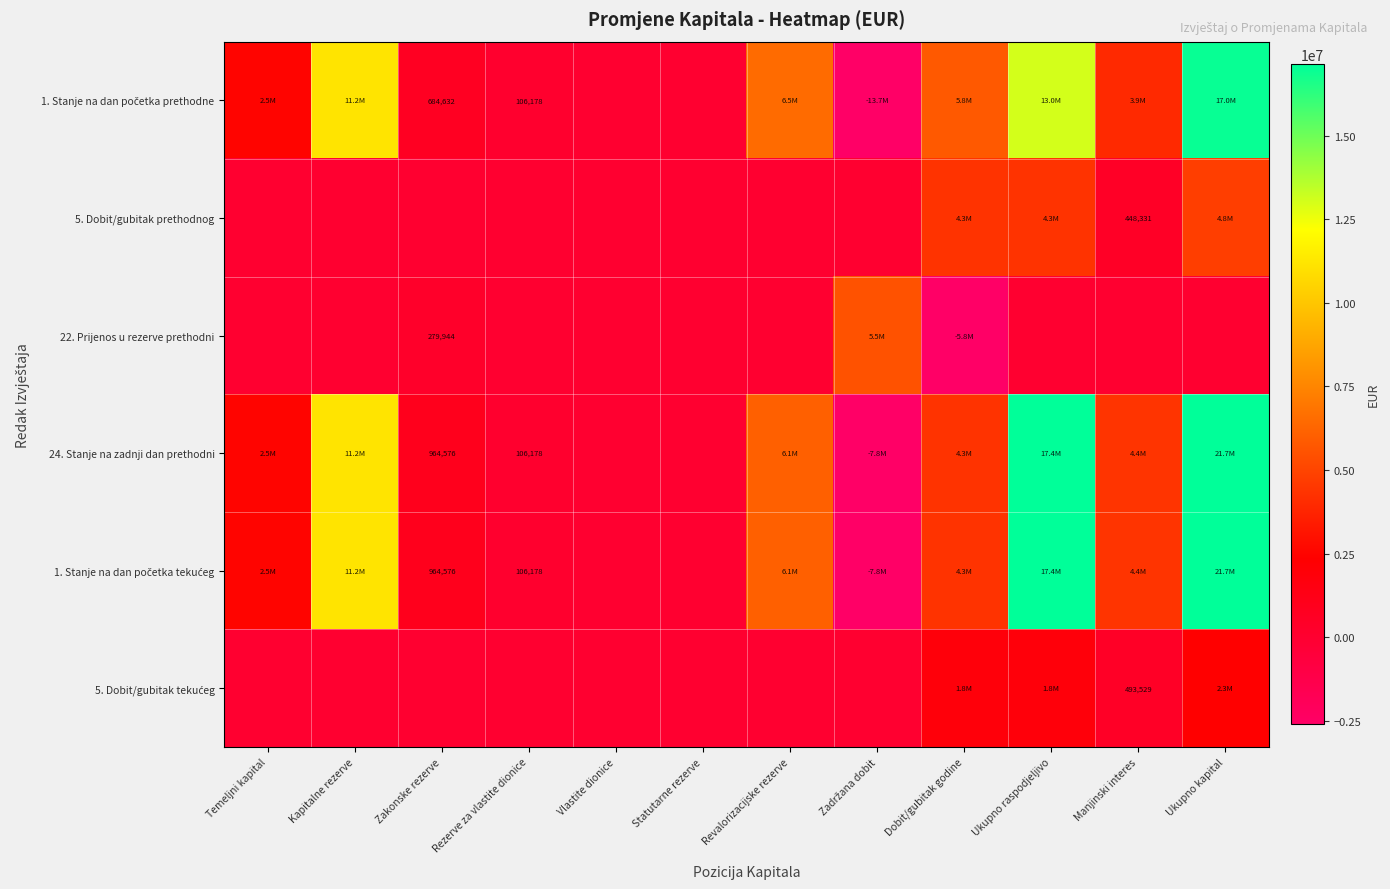

Which category has the lowest value in the 5. Dobit/gubitak prethodnog series?

Temeljni kapital